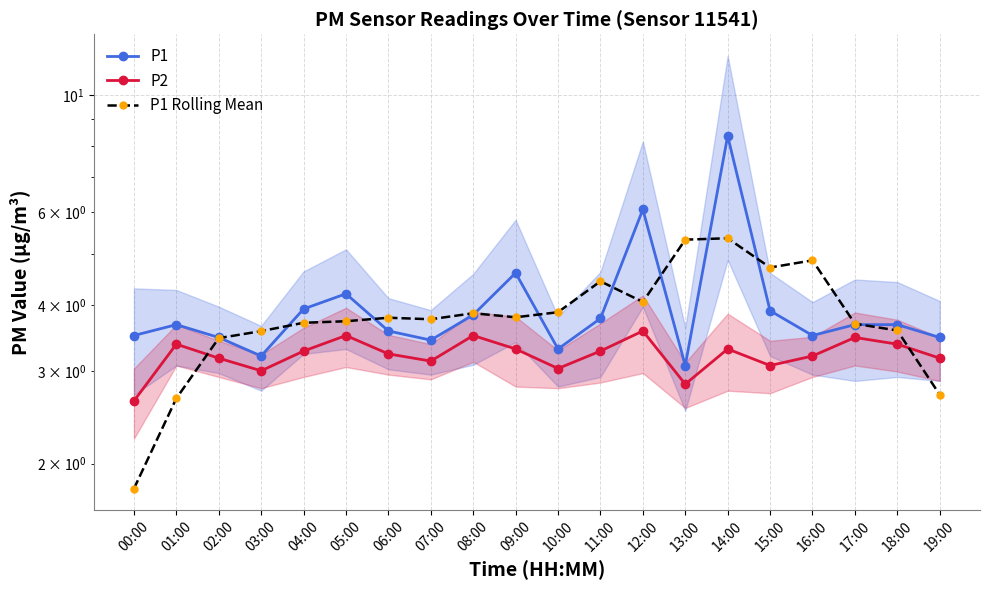

What is the label of the 5th point from the right?

15:00